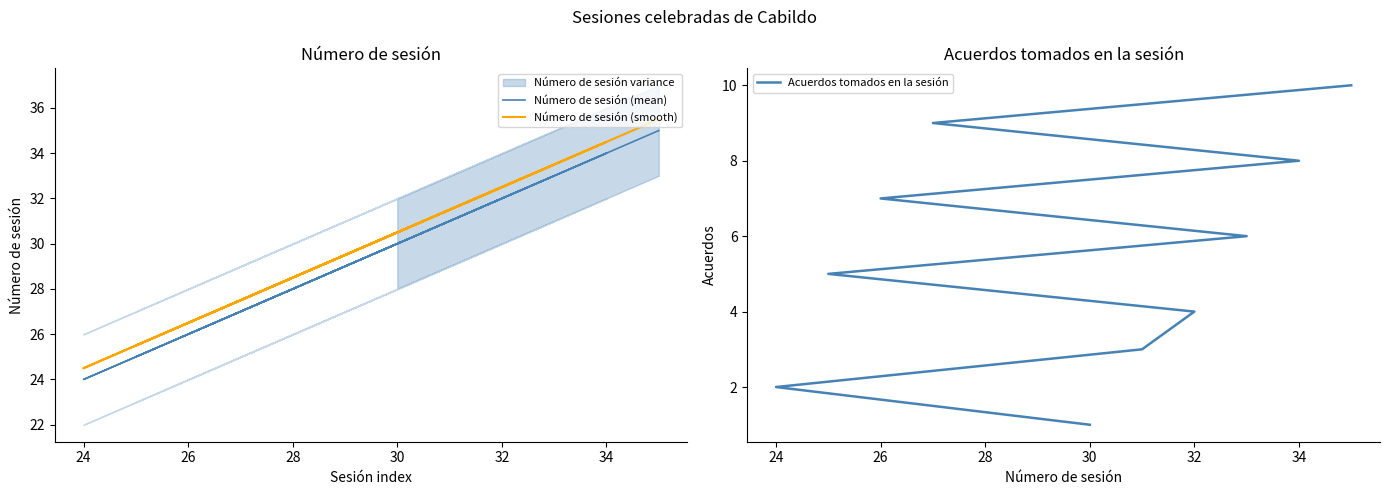

The value of Acuerdos tomados en la sesión at 32 is 3.0. True or false?

False